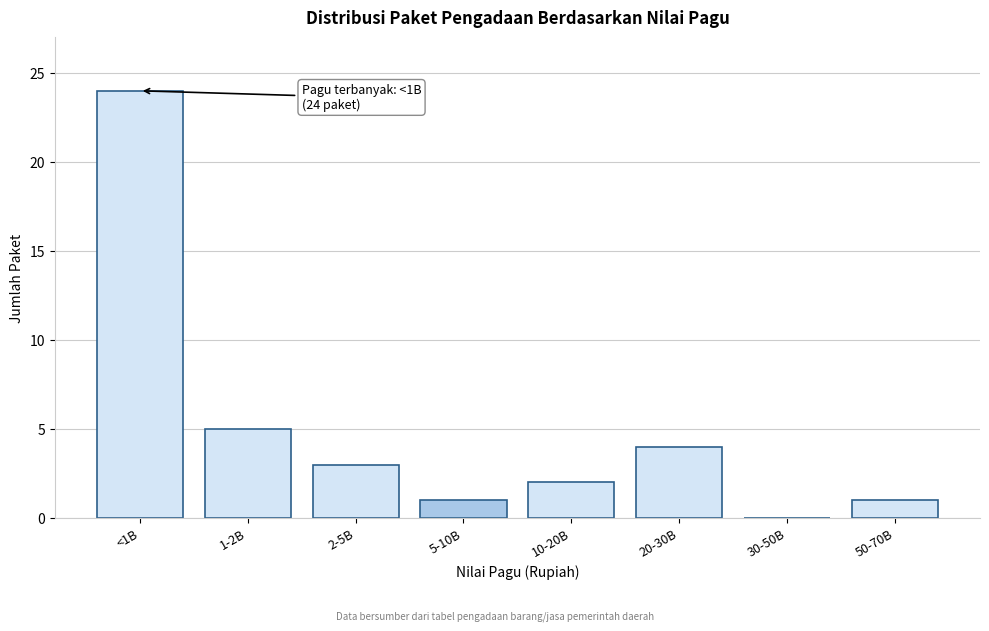

Between 20-30B and 5-10B, which is larger?

20-30B